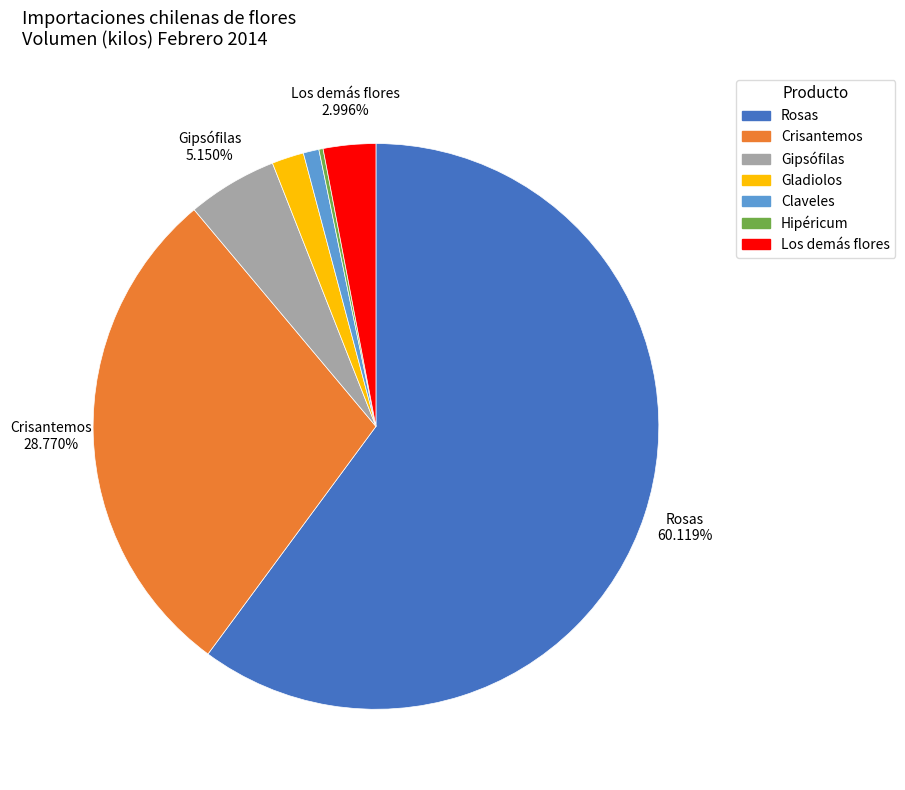

How much of the chart is everything except Gipsófilas?

94.9%